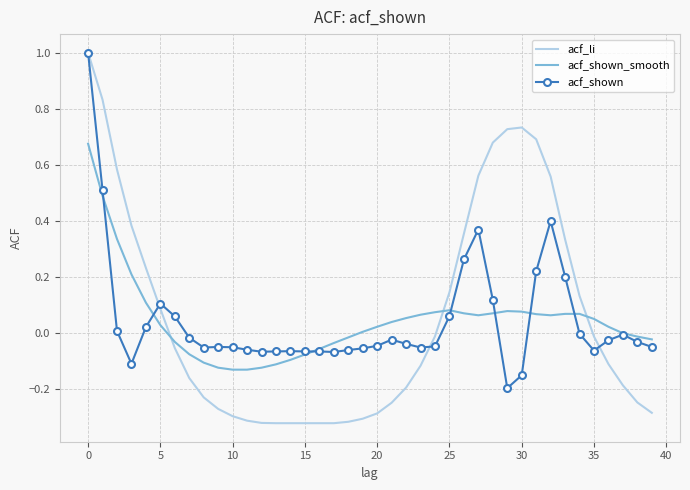

Which series has the largest range (max minus min)?

acf_li